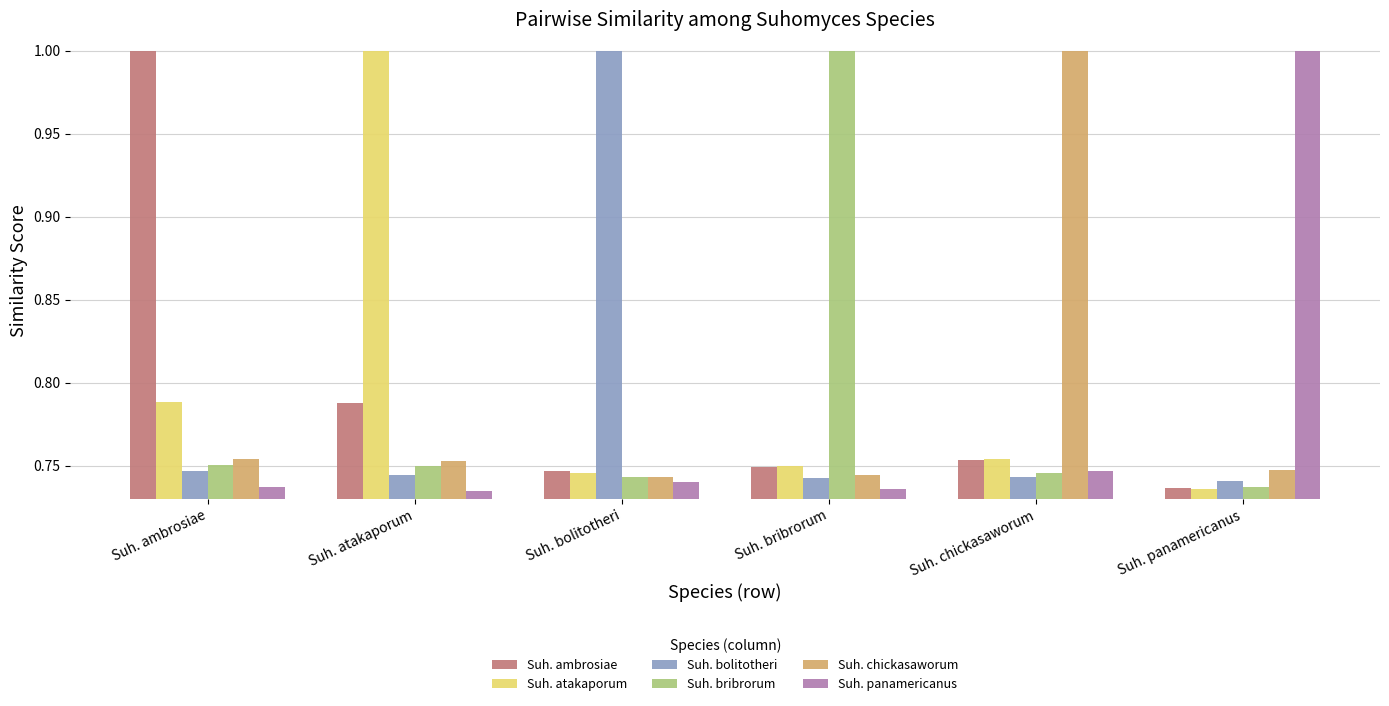

What is the sum of all Suh. panamericanus values?

4.7